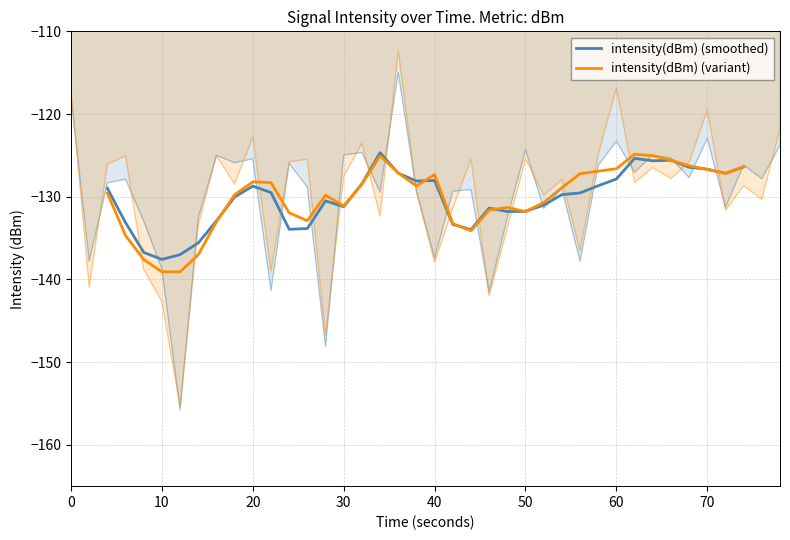

What is the difference between the maximum and minimum values in the intensity(dBm) (smoothed) series?

12.9